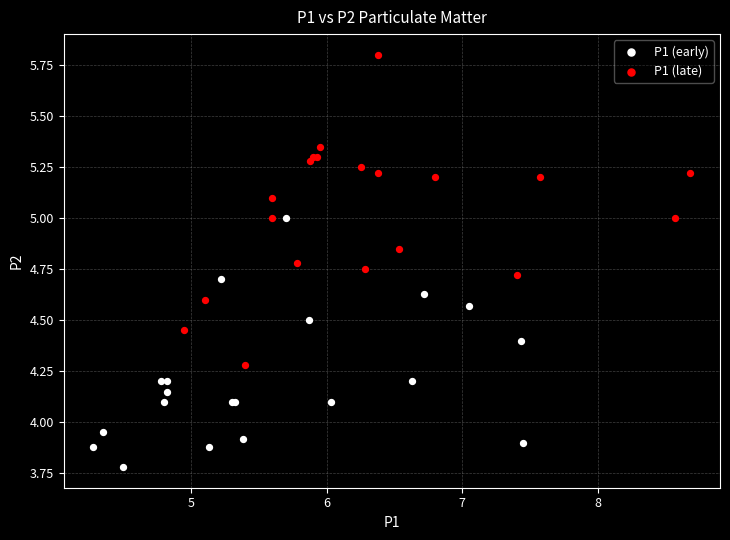

Which series reaches the maximum Y coordinate?

P1 (late)